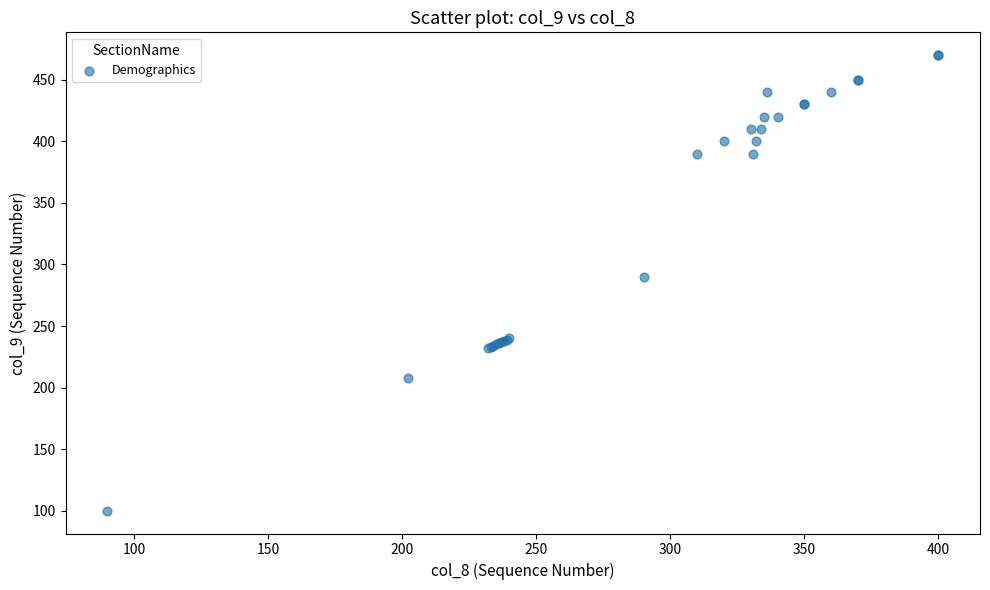

What Y value in the scatter plot is closest to 285?

290